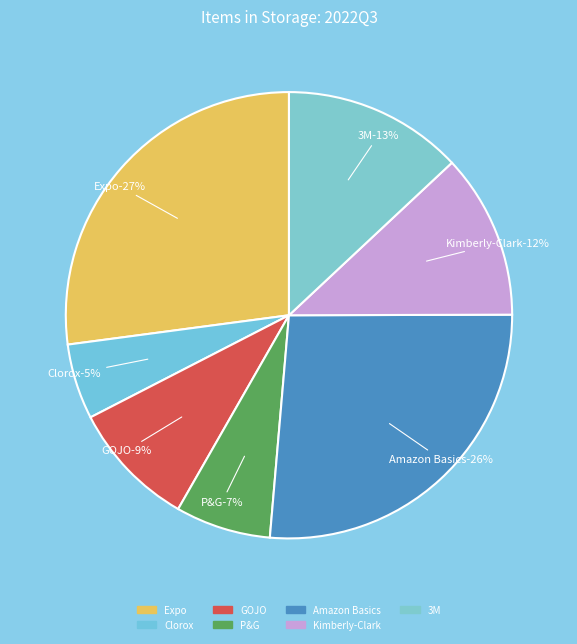

To the nearest percent, what is the difference between the largest and smallest slice percentages?

22%